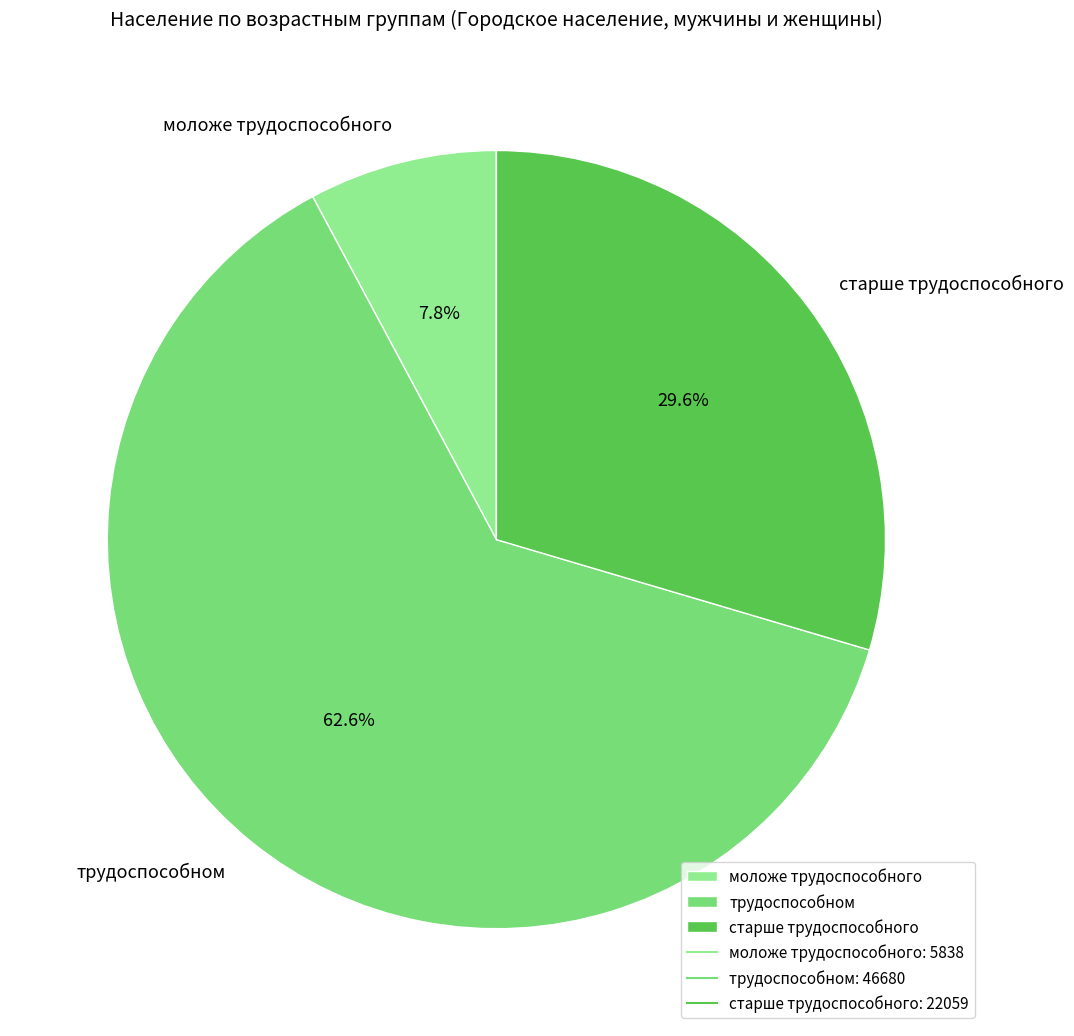

Count the number of slices in the pie.

3